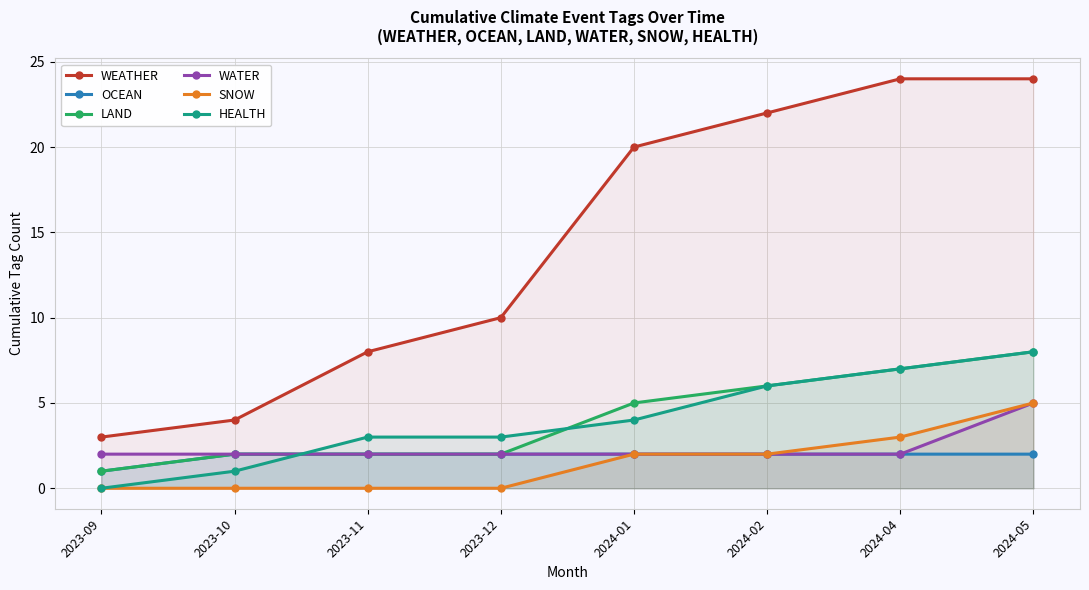

Which series has the largest range (max minus min)?

WEATHER